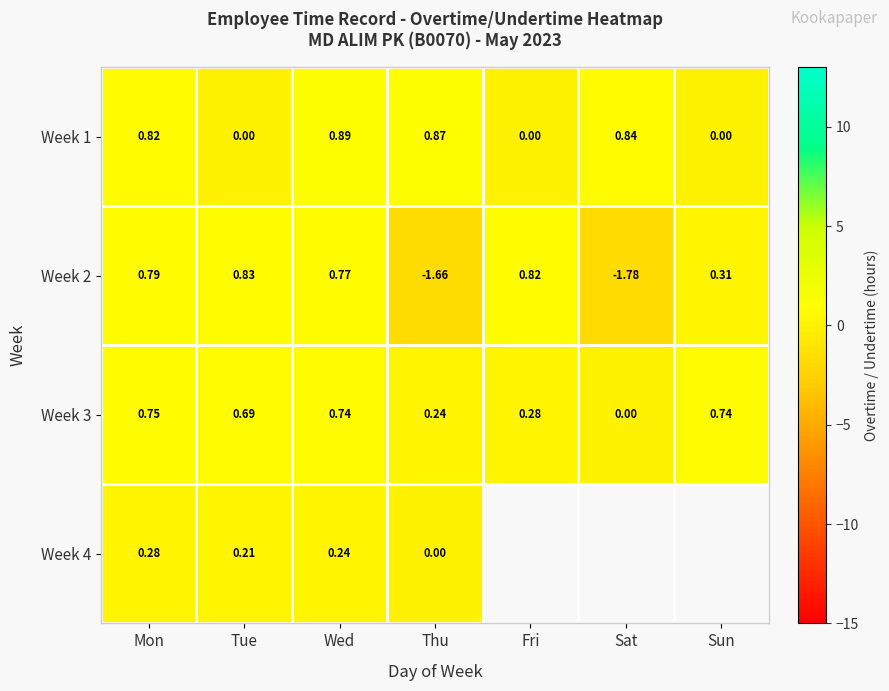

Count the Week 3 values in the range 0 to 1.

7